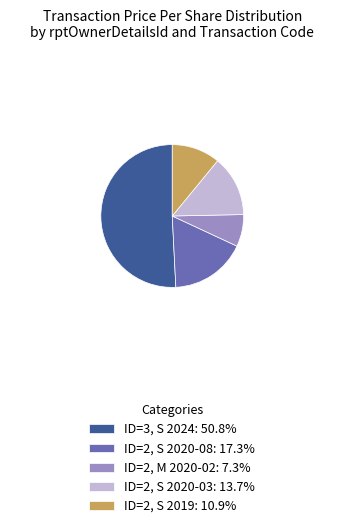

Approximately how many times larger is the value at ID=2, S 2019: 10.9% compared to ID=2, S 2020-08: 17.3%?

0.6